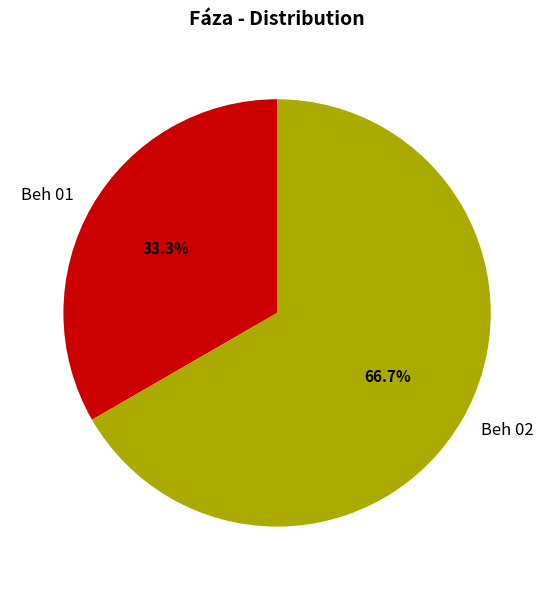

The Beh 02 slice represents 54% of the pie. True or false?

False